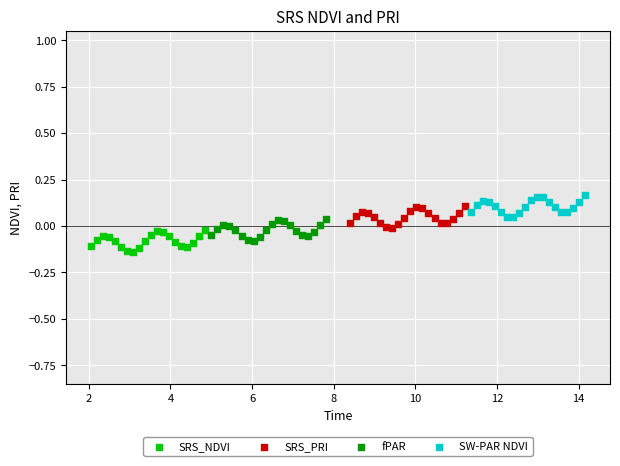

What are all the series names shown in the legend?

SRS_NDVI, SRS_PRI, fPAR, SW-PAR NDVI